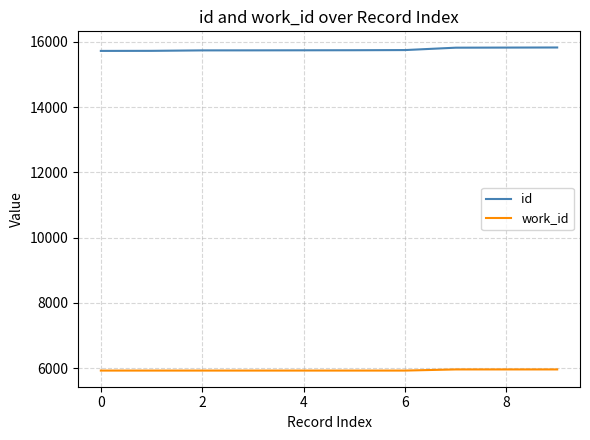

List the series in order of their overall mean, lowest first.

work_id, id